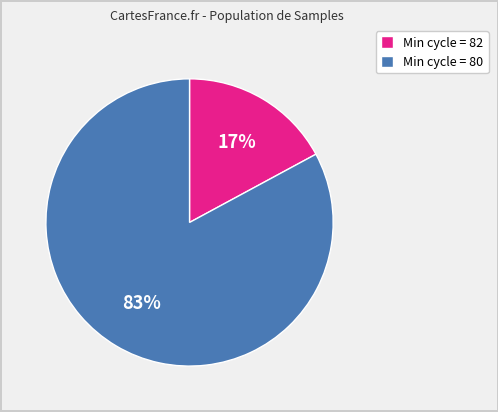

Does any single category account for the majority?

Yes